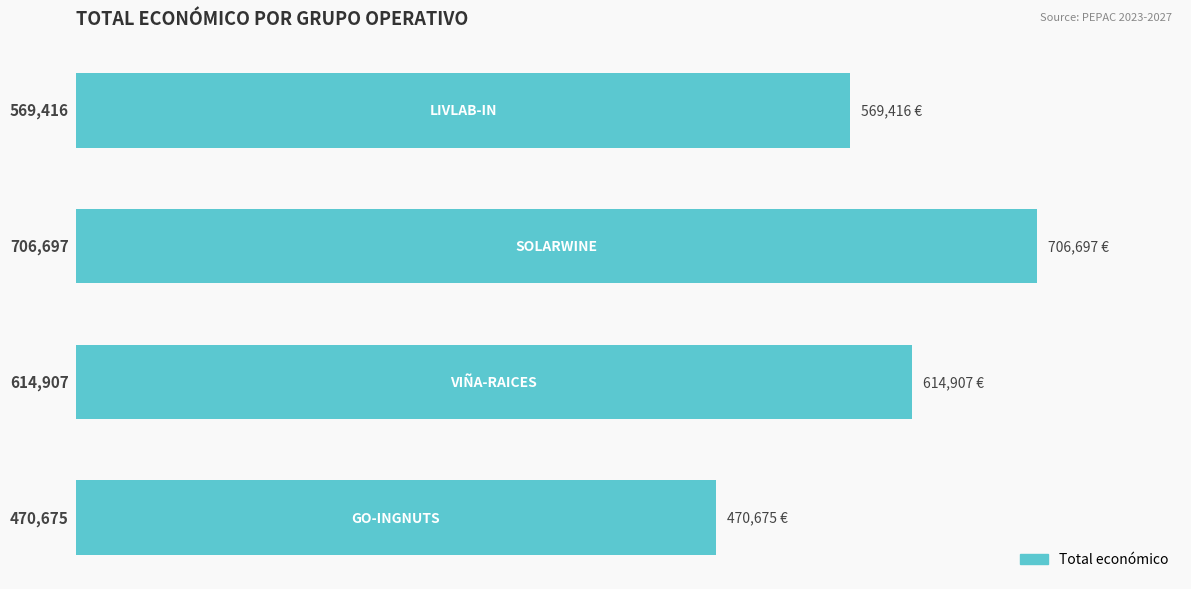

Reading bottom to top, what are all the values shown in this chart?

470675	614907	706697	569416